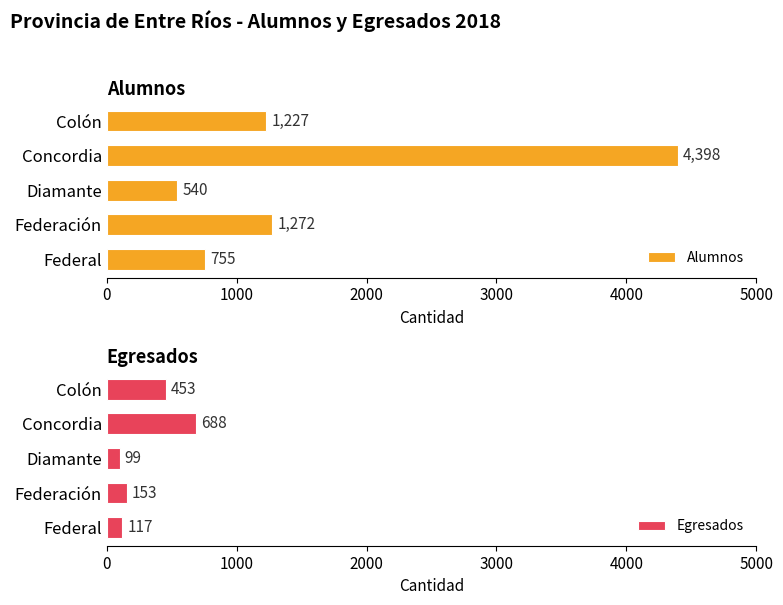

How many values in the Egresados series are below 153?

2